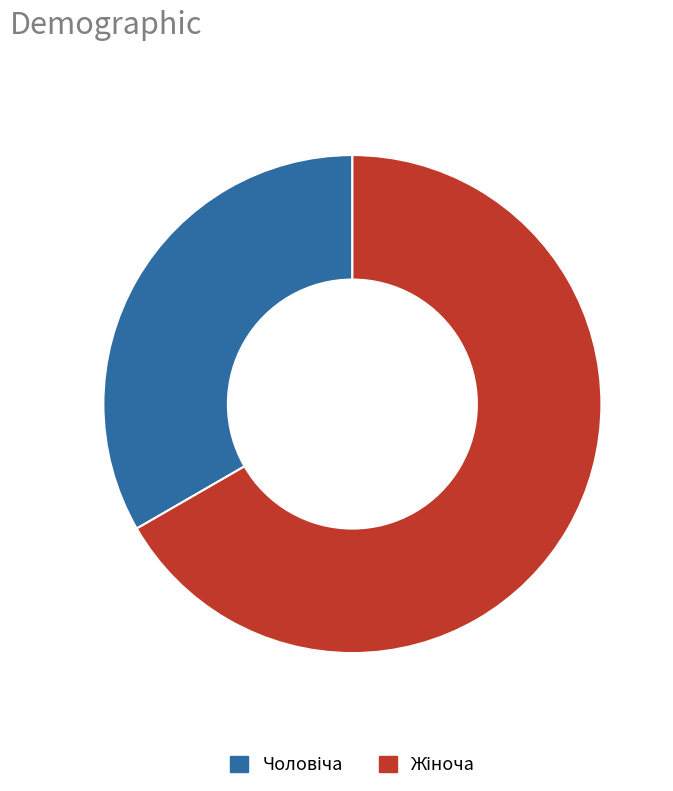

Is there a majority slice in this chart?

Yes